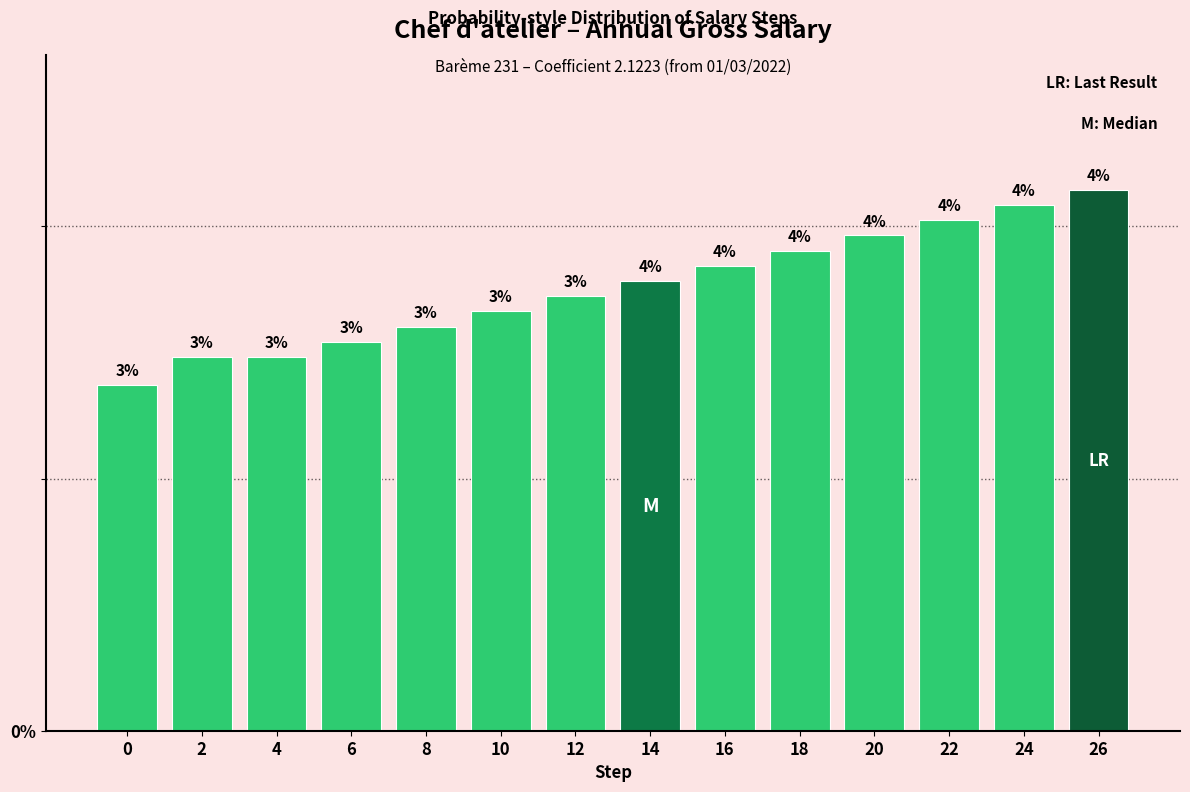

At which label does the data first exceed 3?

6